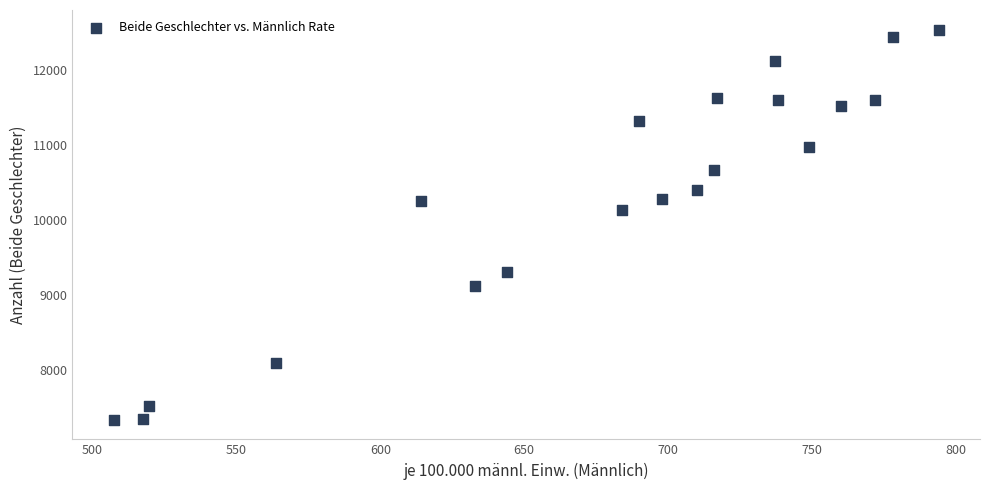

What Y value in the scatter plot is closest to 9936?

10134